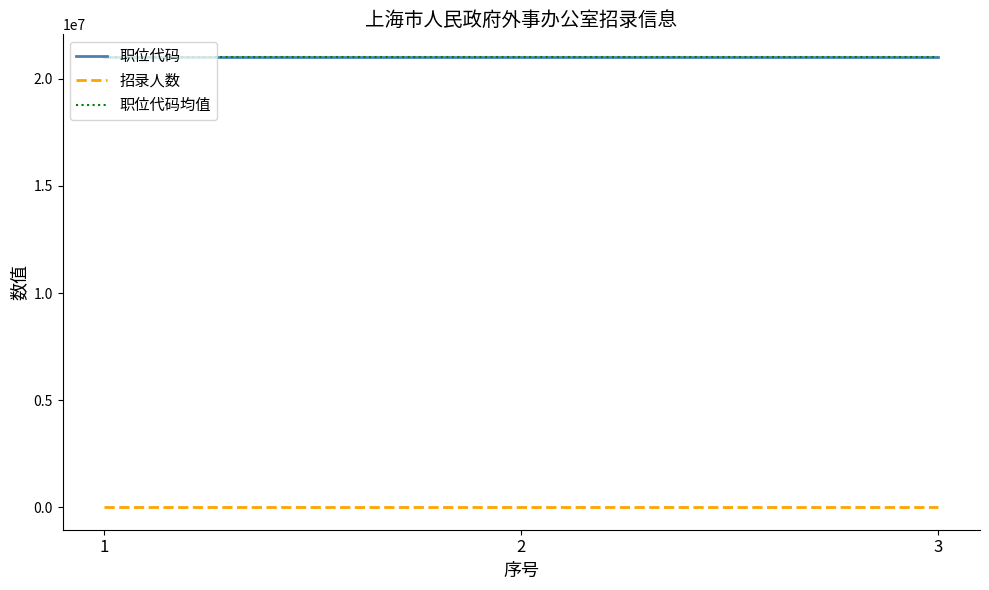

Is the value of 招录人数 at 2 greater than the value of 职位代码均值 at 3?

No